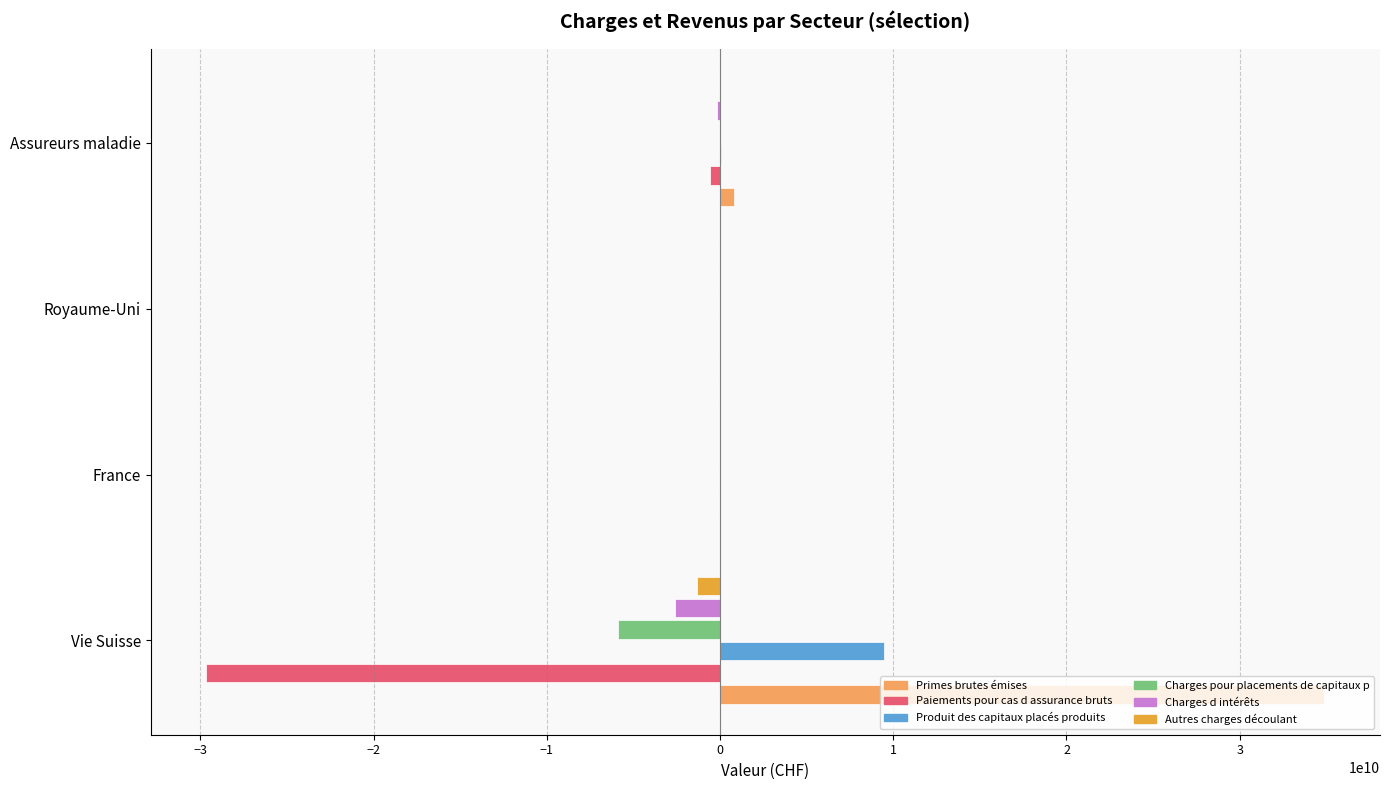

What is the greatest value displayed?

34872516151